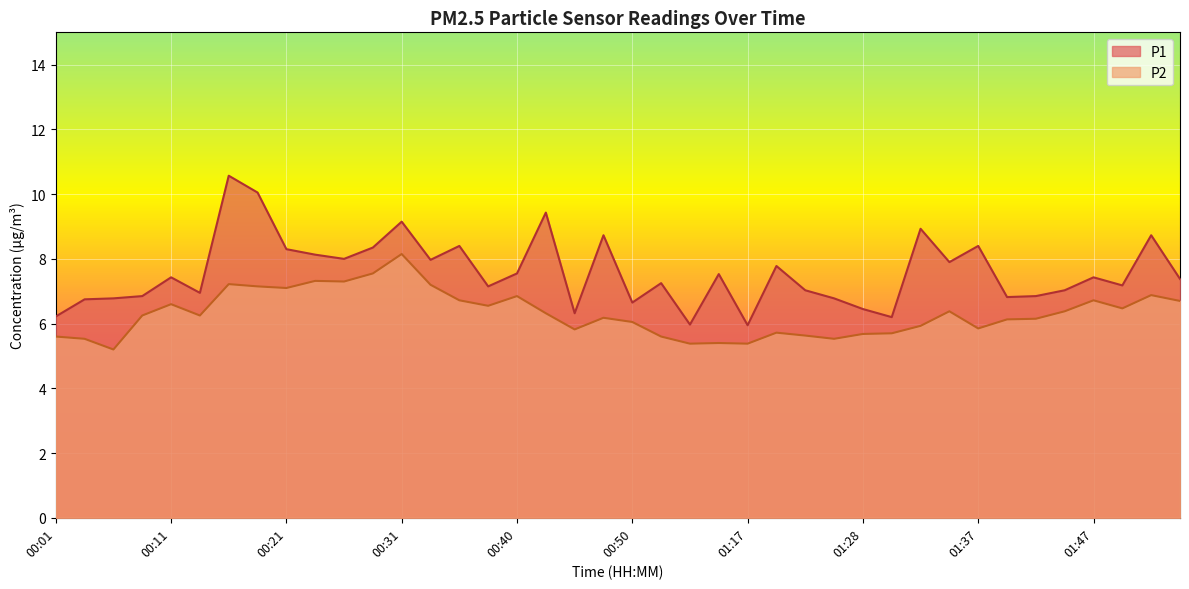

Reading right to left, what are all the values shown in this chart?

P1: 01:55=7.4	01:53=8.7	01:50=7.2	01:47=7.4	01:45=7.0	01:43=6.8	01:40=6.8	01:37=8.4	01:35=7.9	01:33=8.9	01:30=6.2	01:28=6.5	01:25=6.8	01:22=7.0	01:19=7.8	01:17=6.0	00:58=7.5	00:55=6.0	00:53=7.2	00:50=6.7	00:48=8.7	00:45=6.3	00:43=9.4	00:40=7.5	00:38=7.2	00:35=8.4	00:33=8.0	00:31=9.2	00:28=8.3	00:26=8.0	00:23=8.1	00:21=8.3	00:18=10.1	00:16=10.6	00:13=7.0	00:11=7.4	00:08=6.8	00:06=6.8	00:03=6.8	00:01=6.2
P2: 01:55=6.7	01:53=6.9	01:50=6.5	01:47=6.7	01:45=6.4	01:43=6.2	01:40=6.1	01:37=5.8	01:35=6.4	01:33=5.9	01:30=5.7	01:28=5.7	01:25=5.5	01:22=5.6	01:19=5.7	01:17=5.4	00:58=5.4	00:55=5.4	00:53=5.6	00:50=6.0	00:48=6.2	00:45=5.8	00:43=6.3	00:40=6.8	00:38=6.5	00:35=6.7	00:33=7.2	00:31=8.2	00:28=7.5	00:26=7.3	00:23=7.3	00:21=7.1	00:18=7.2	00:16=7.2	00:13=6.2	00:11=6.6	00:08=6.2	00:06=5.2	00:03=5.5	00:01=5.6